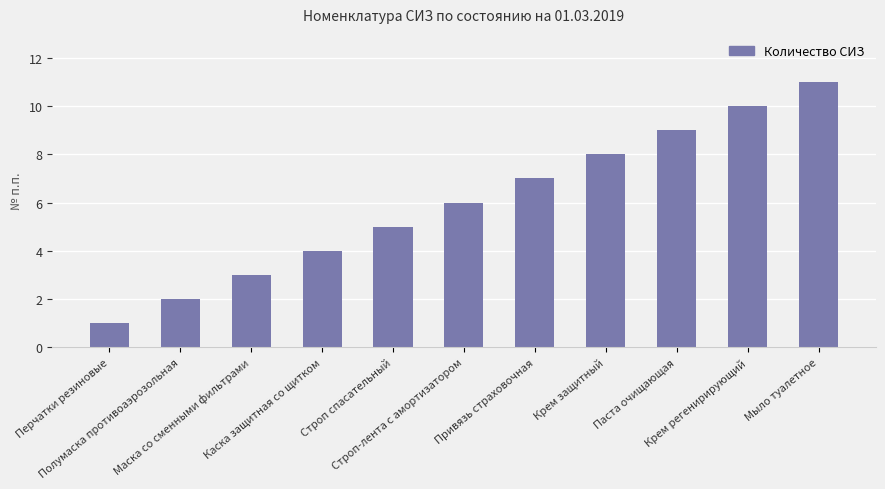

Reading left to right, list all the values displayed in this chart.

Перчатки резиновые=1	Полумаска противоаэрозольная=2	Маска со сменными фильтрами=3	Каска защитная со щитком=4	Строп спасательный=5	Строп-лента с амортизатором=6	Привязь страховочная=7	Крем защитный=8	Паста очищающая=9	Крем регенирирующий=10	Мыло туалетное=11